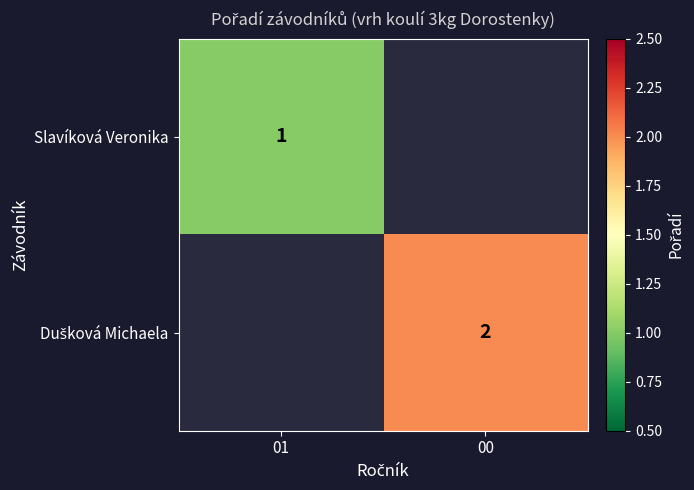

List the series in order of their overall mean, lowest first.

Slavíková Veronika, Dušková Michaela